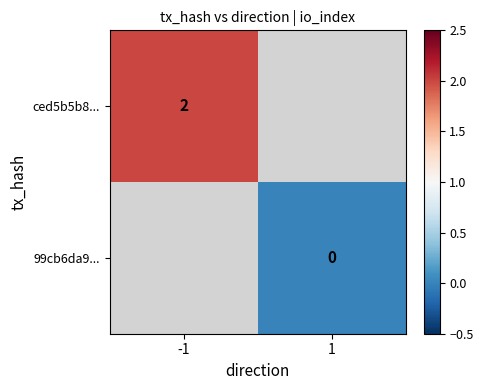

The value of ced5b5b8... at -1 is 1. True or false?

False